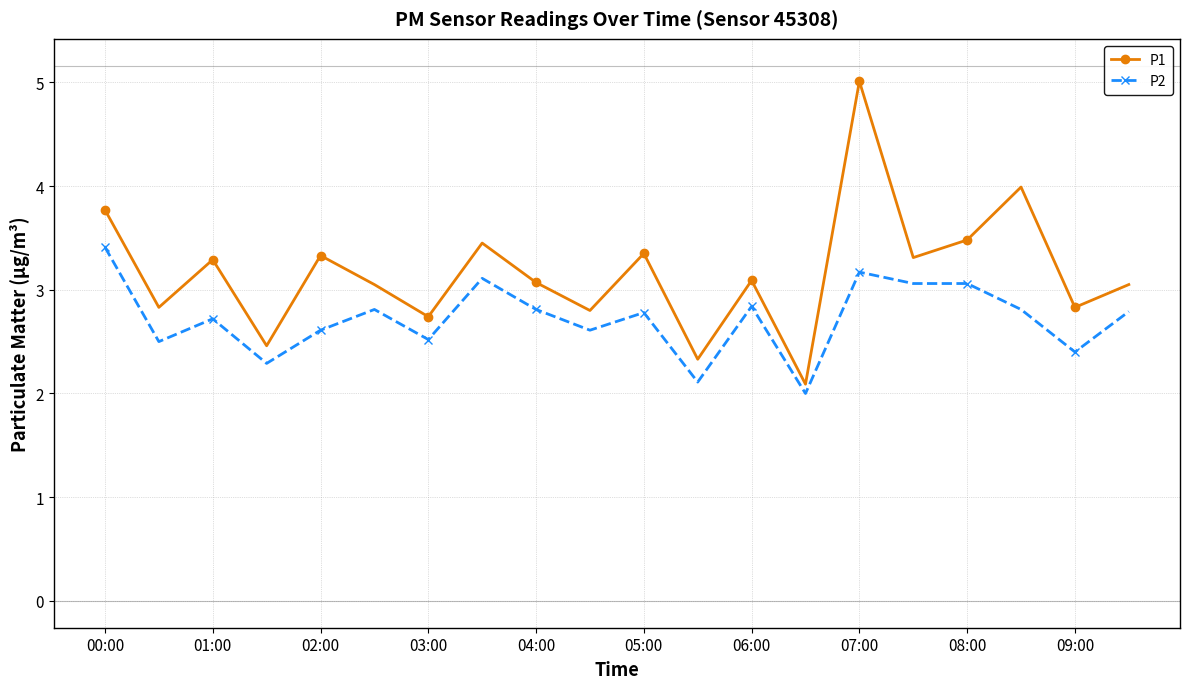

What is the value of the P1 point at the 7th from the left?

2.7